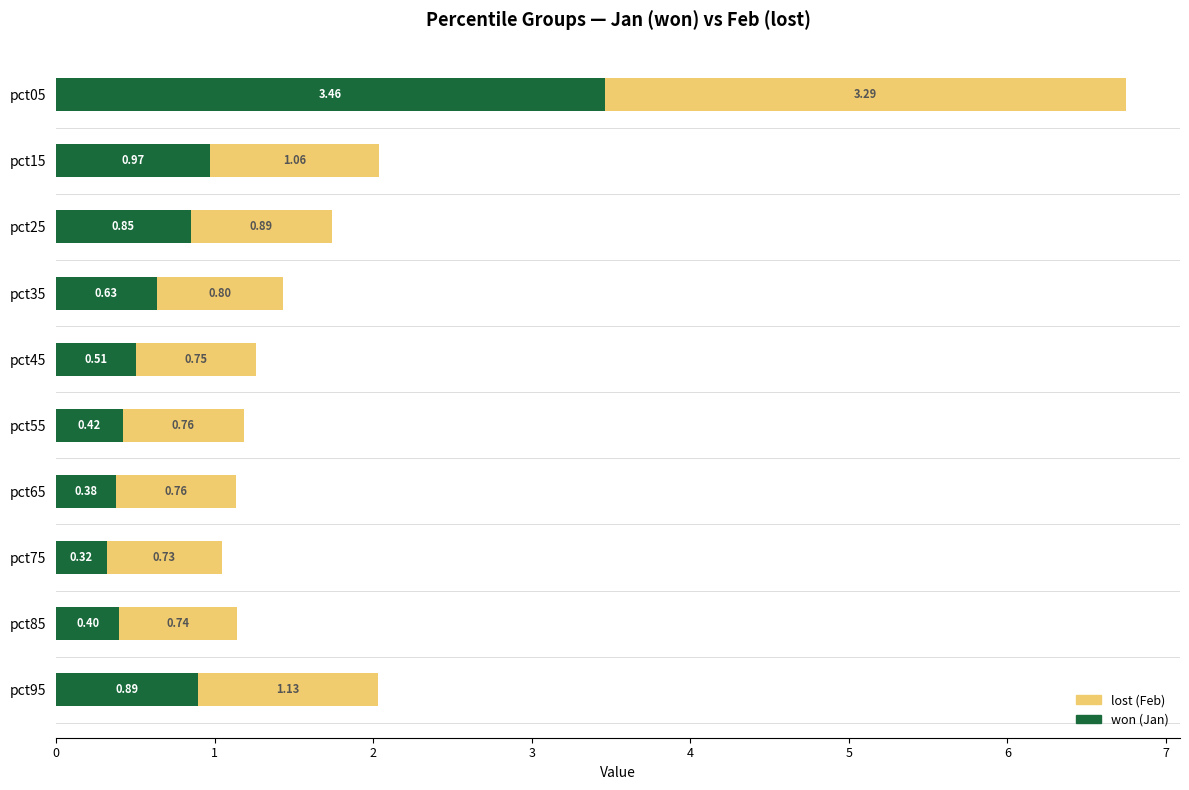

At which category is the sum across all series the highest?

pct05